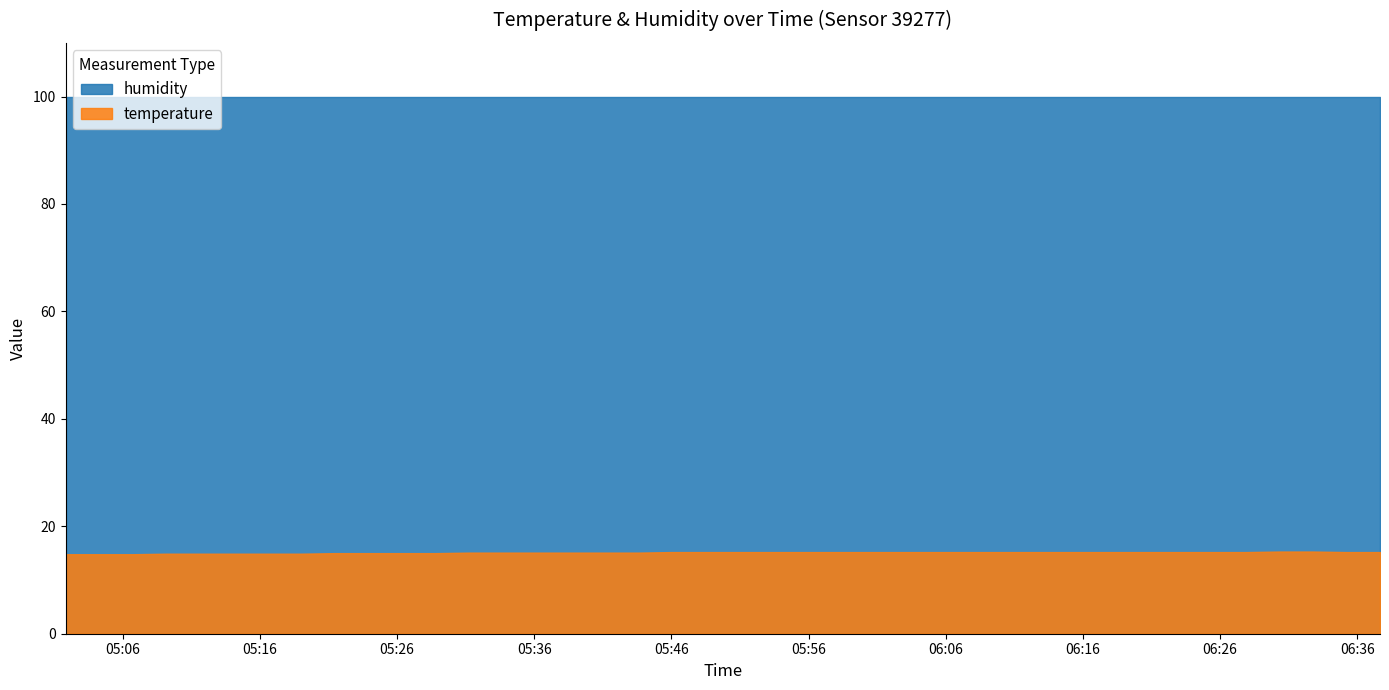

Which series has the widest spread of values?

temperature